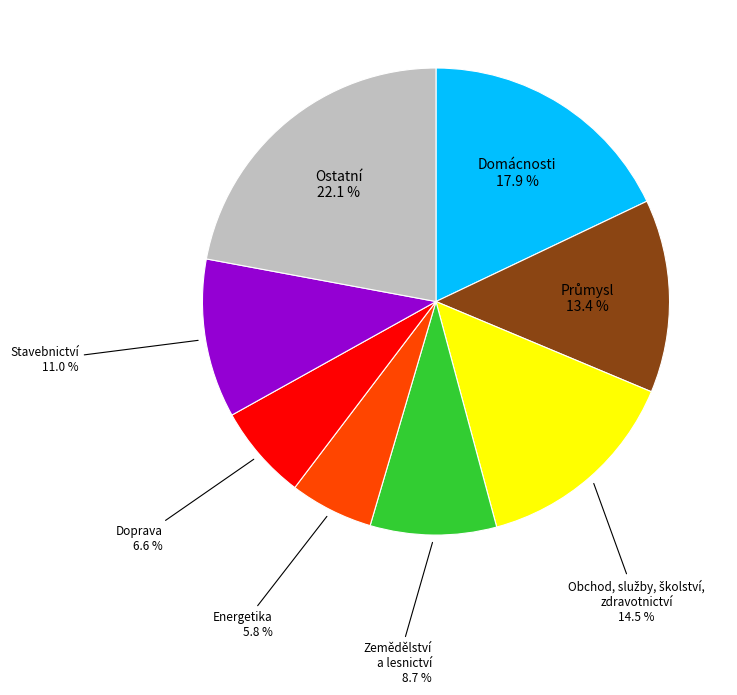

Is there any slice that represents more than half of the pie?

No